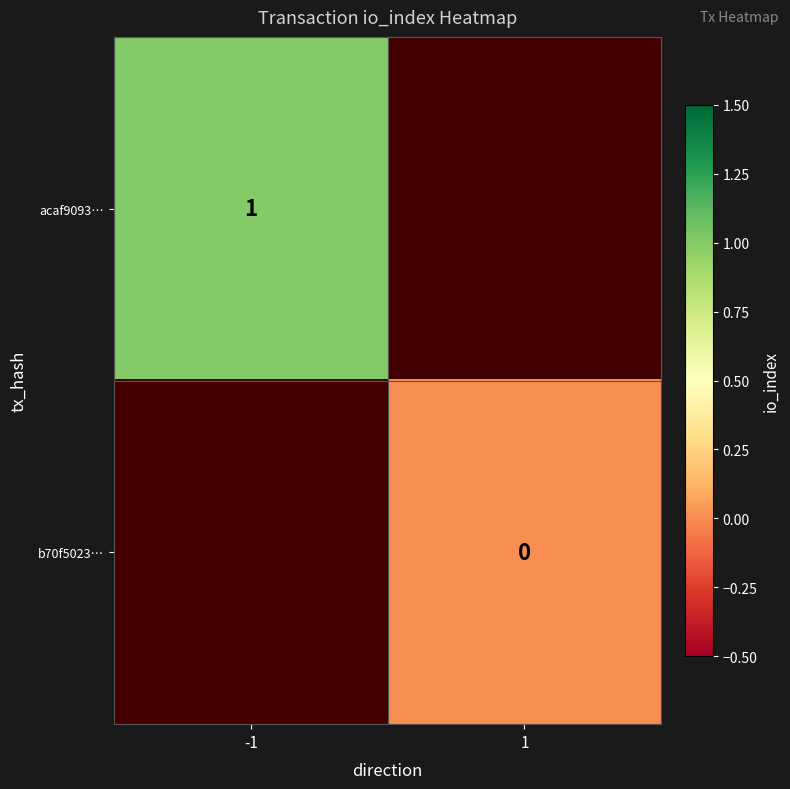

Is the value of b70f5023… at 1 greater than the value of acaf9093… at -1?

No